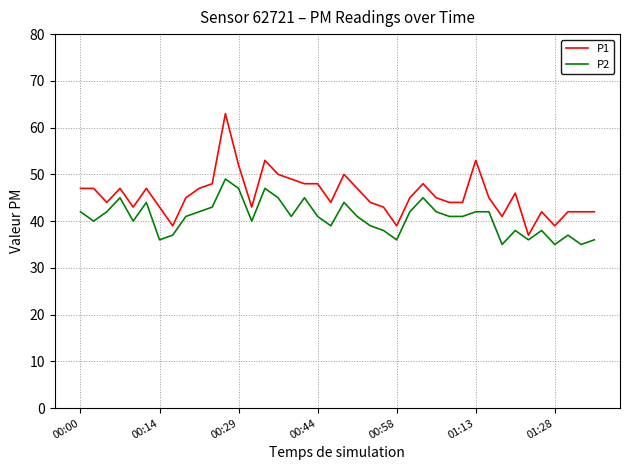

Which series has the widest spread of values?

P1